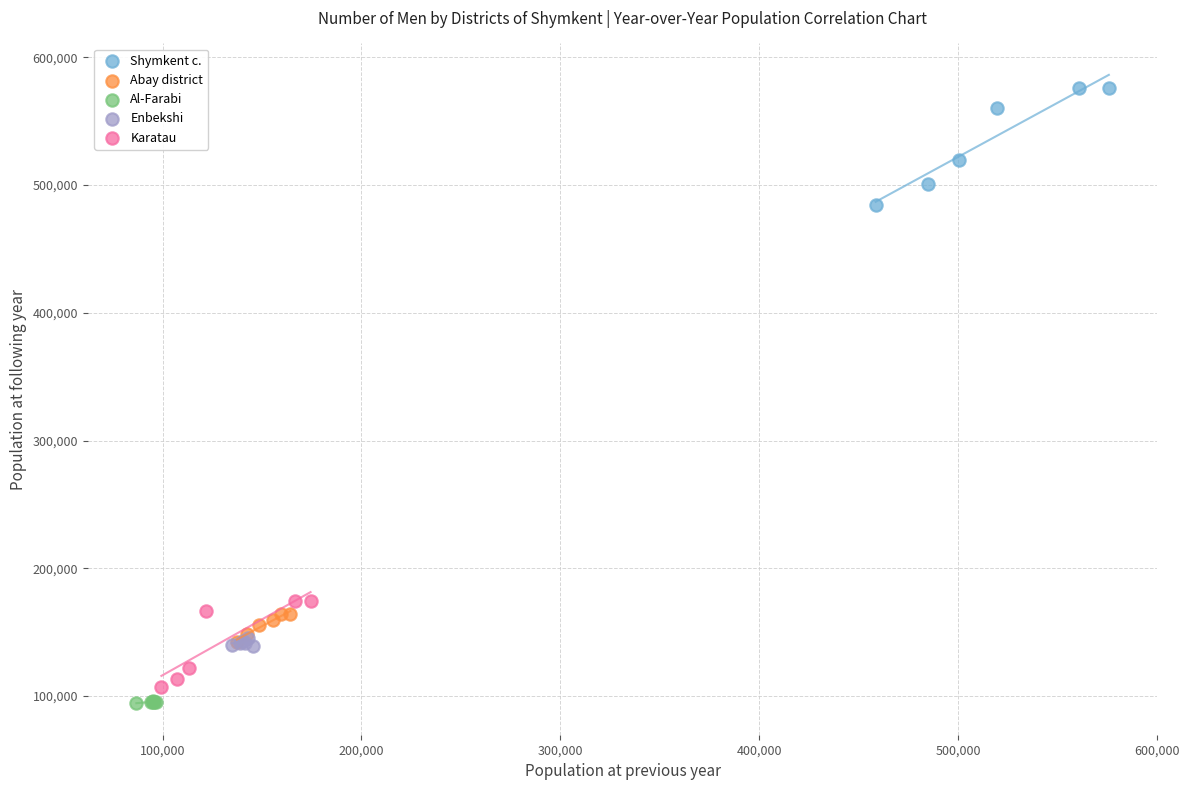

Which series has the largest Y range (max minus min)?

Shymkent c.